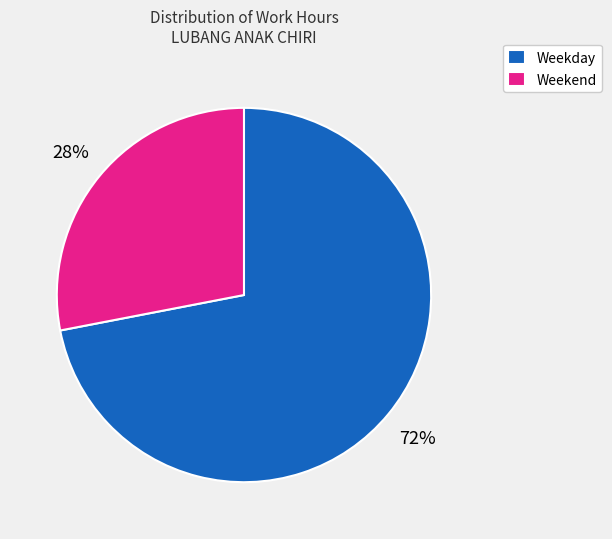

Between Weekend and Weekday, which is larger?

Weekday